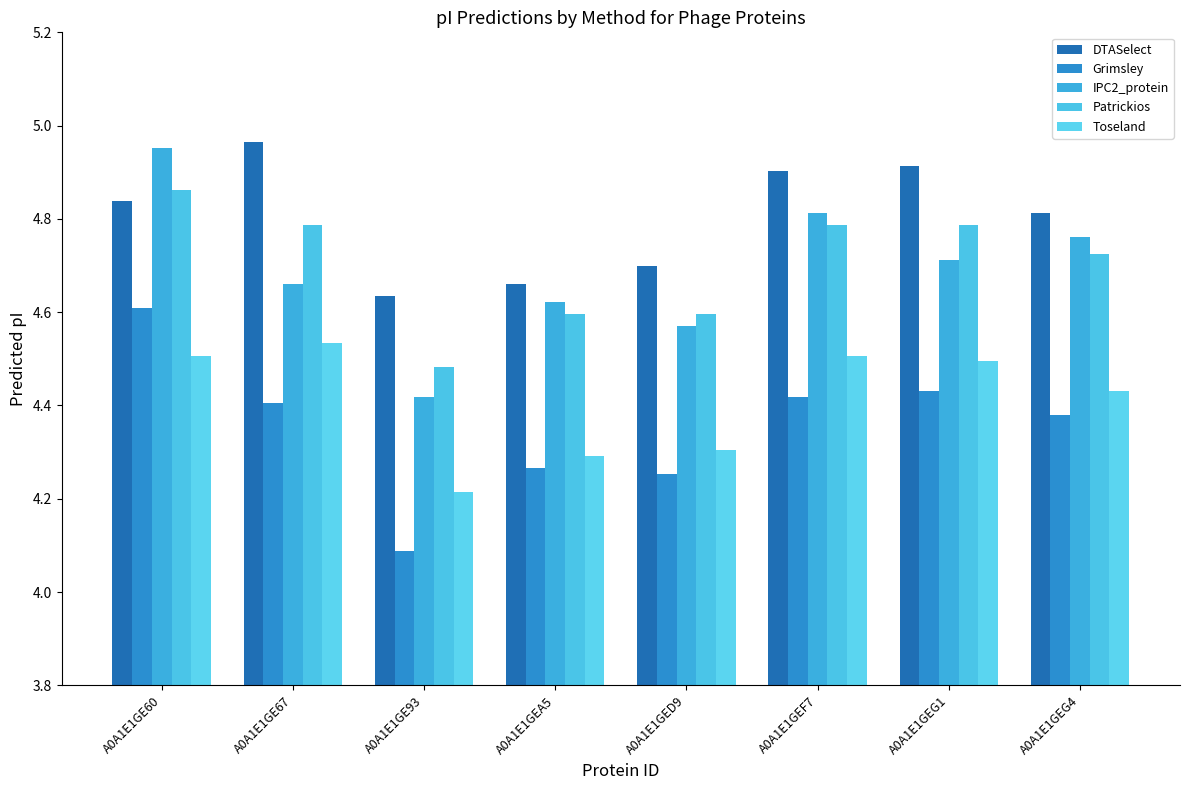

How many series are shown in this chart?

5